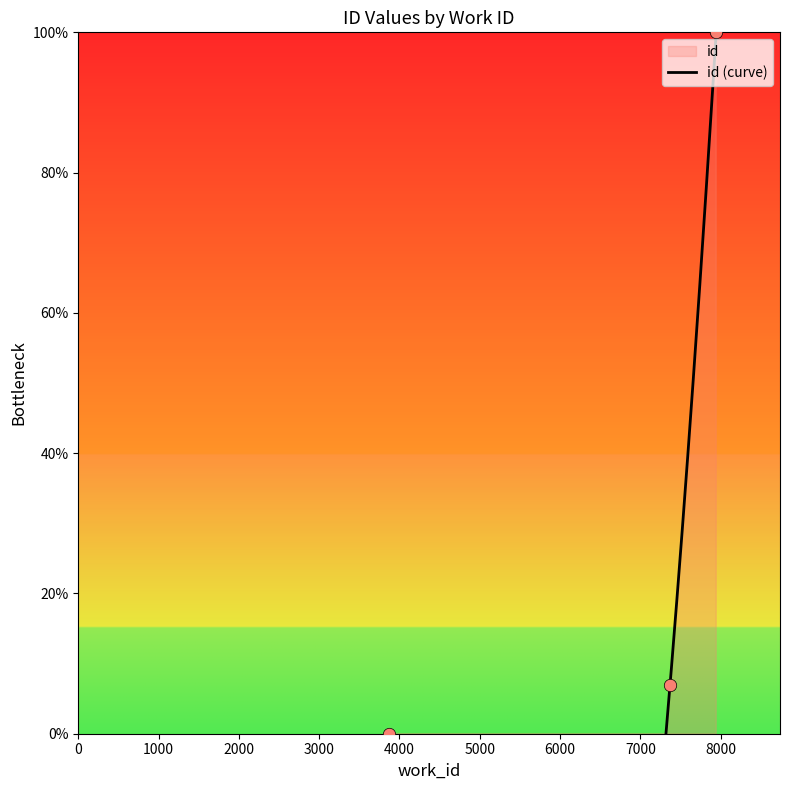

What is the change in value from 7370 to 7945?

+93.0